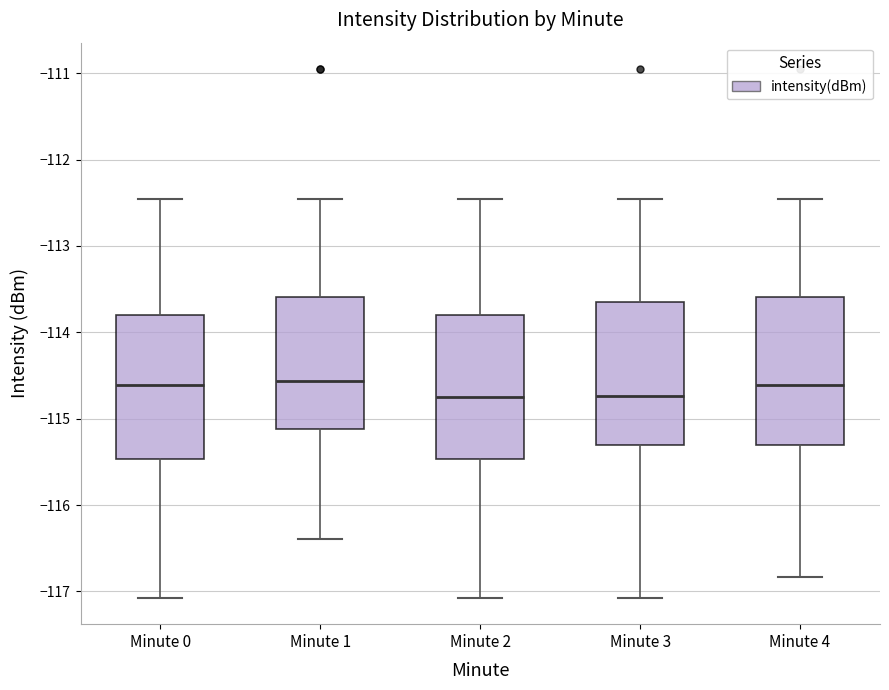

Reading left to right, read every box against the y-axis: the position of its median line, the range the box covers, and the ends of its whiskers. The values are not printed on the chart, so give them approximately, as read against the axis.

Minute 0: median -114.6, box -115.5 to -113.8, whiskers -117.1 to -112.5
Minute 1: median -114.6, box -115.1 to -113.6, whiskers -116.4 to -112.5
Minute 2: median -114.8, box -115.5 to -113.8, whiskers -117.1 to -112.5
Minute 3: median -114.7, box -115.3 to -113.6, whiskers -117.1 to -112.5
Minute 4: median -114.6, box -115.3 to -113.6, whiskers -116.8 to -112.5